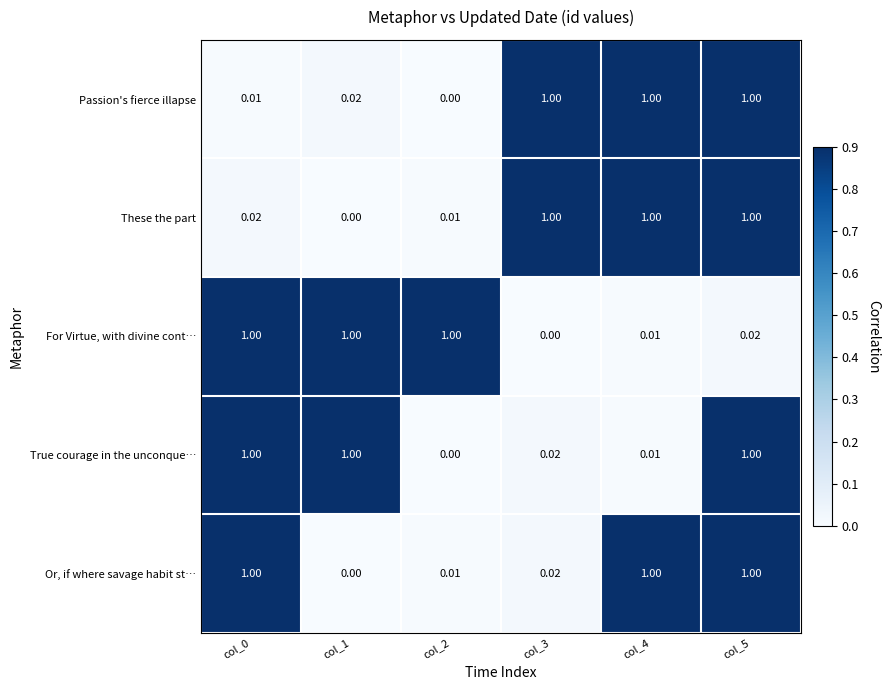

Reading left to right, transcribe all the data shown in this chart.

Passion's fierce illapse: col_0=0.0	col_1=0.0	col_2=0.0	col_3=1.0	col_4=1.0	col_5=1.0
These the part: col_0=0.0	col_1=0.0	col_2=0.0	col_3=1.0	col_4=1.0	col_5=1.0
For Virtue, with divine cont…: col_0=1.0	col_1=1.0	col_2=1.0	col_3=0.0	col_4=0.0	col_5=0.0
True courage in the unconque…: col_0=1.0	col_1=1.0	col_2=0.0	col_3=0.0	col_4=0.0	col_5=1.0
Or, if where savage habit st…: col_0=1.0	col_1=0.0	col_2=0.0	col_3=0.0	col_4=1.0	col_5=1.0